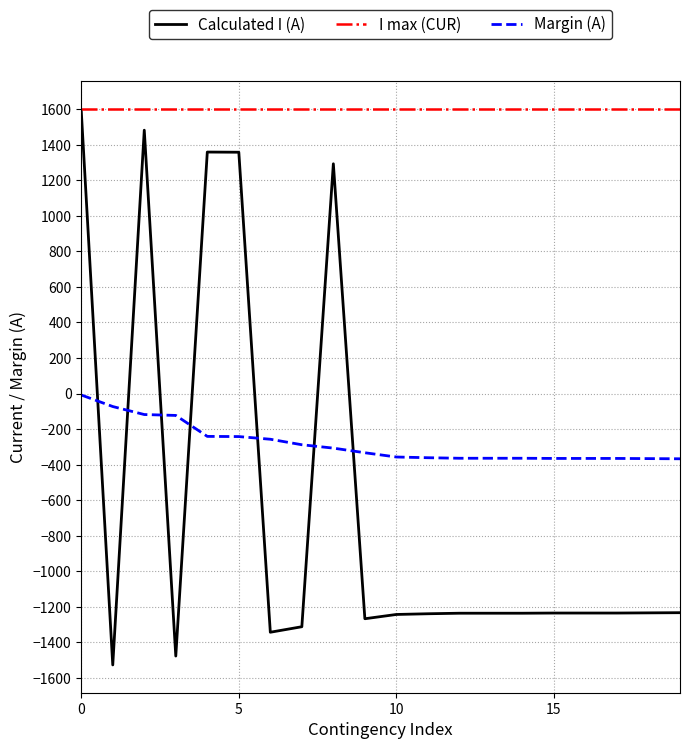

Which series has the largest total across all categories?

I max (CUR)